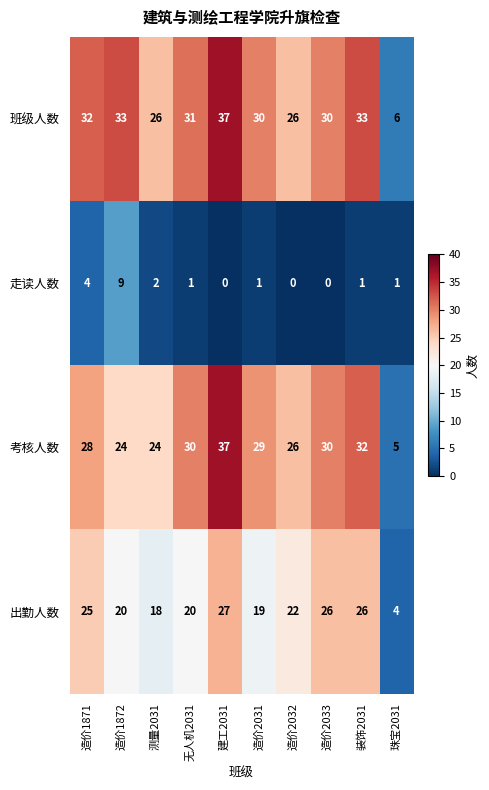

Count the number of categories in the chart.

10